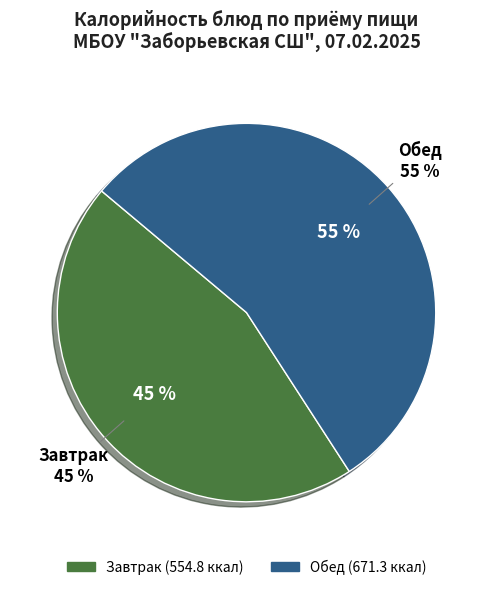

The Огурец свежий slice represents 7% of the pie. True or false?

False